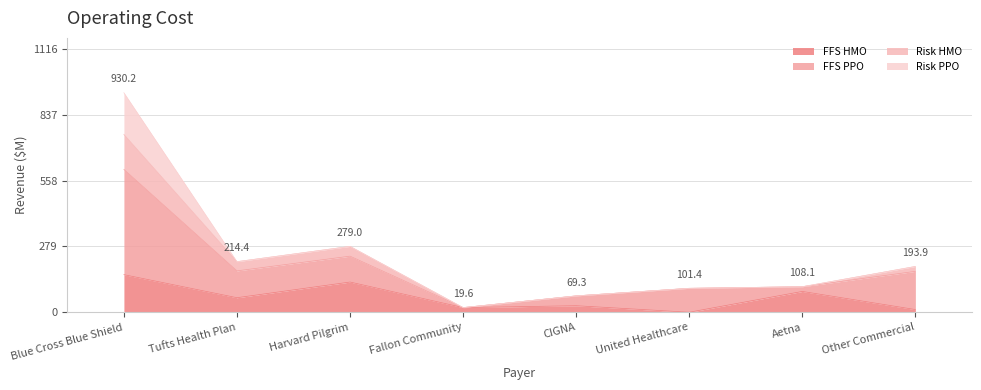

Rank the categories by Risk HMO value from highest to lowest.

Blue Cross Blue Shield, Harvard Pilgrim, Tufts Health Plan, Other Commercial, Aetna, United Healthcare, CIGNA, Fallon Community